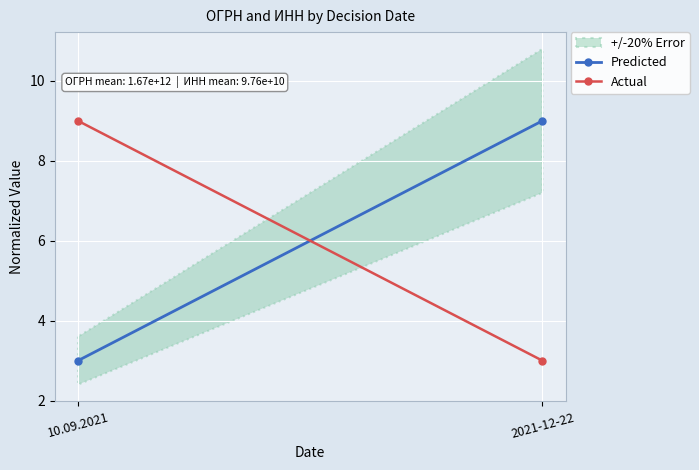

What position from the left is 2021-12-22?

2